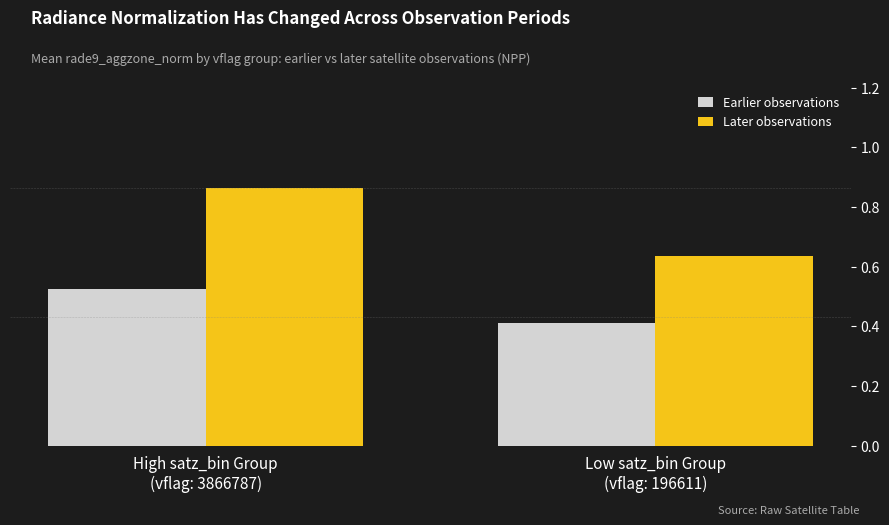

Where is Earlier observations nearest to the value 0?

Low satz_bin Group
(vflag: 196611)